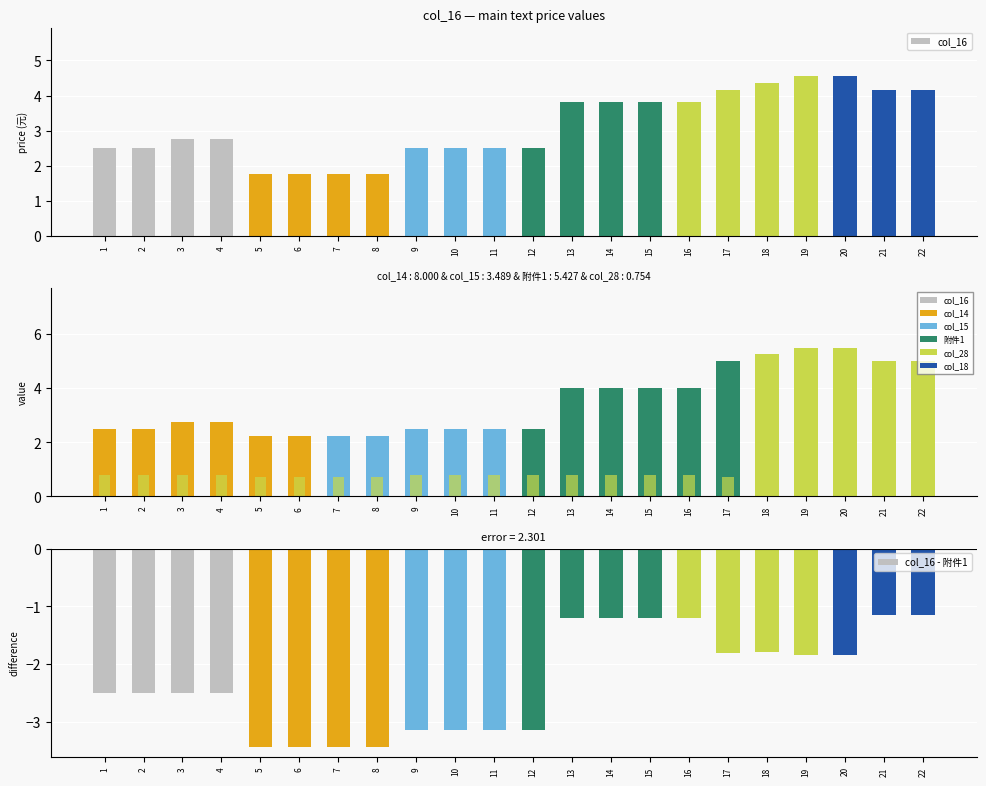

At which label is col_16 - 附件1 closest to -2?

19